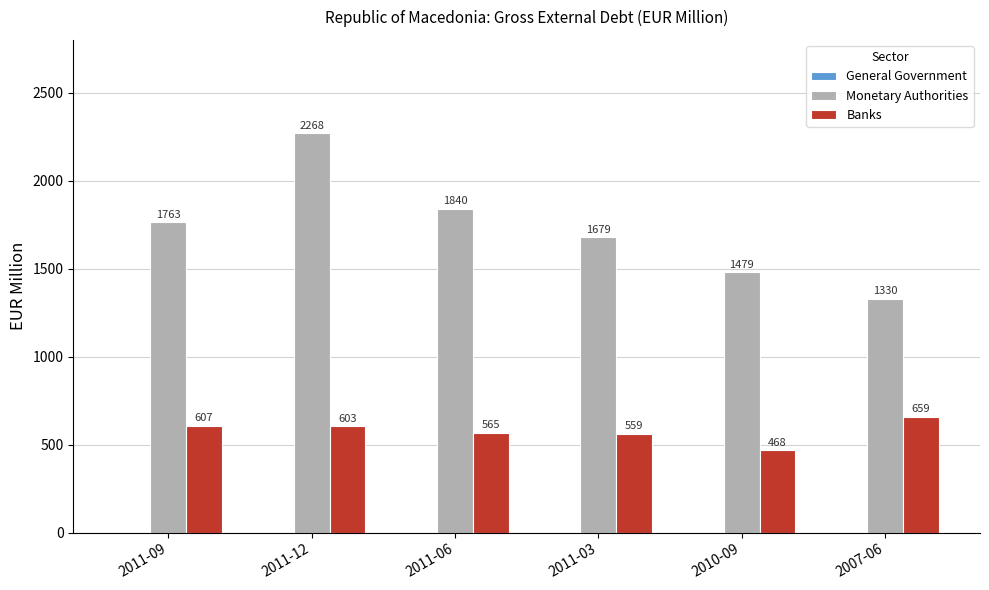

How many distinct data groups are displayed?

2